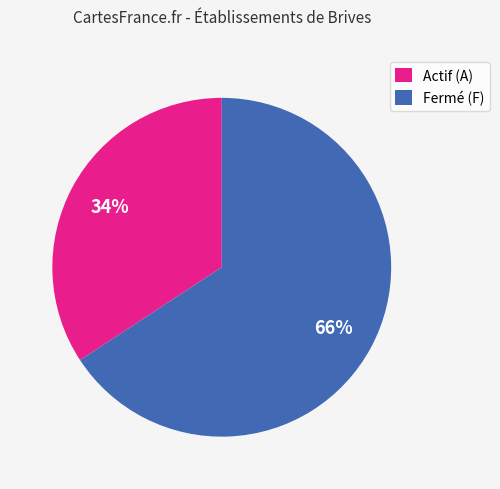

How many segments does this pie chart have?

2